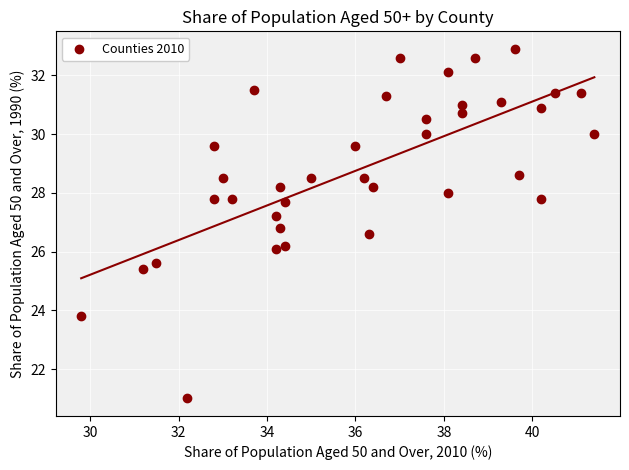

What is the range of Y values (max minus min)?

11.9